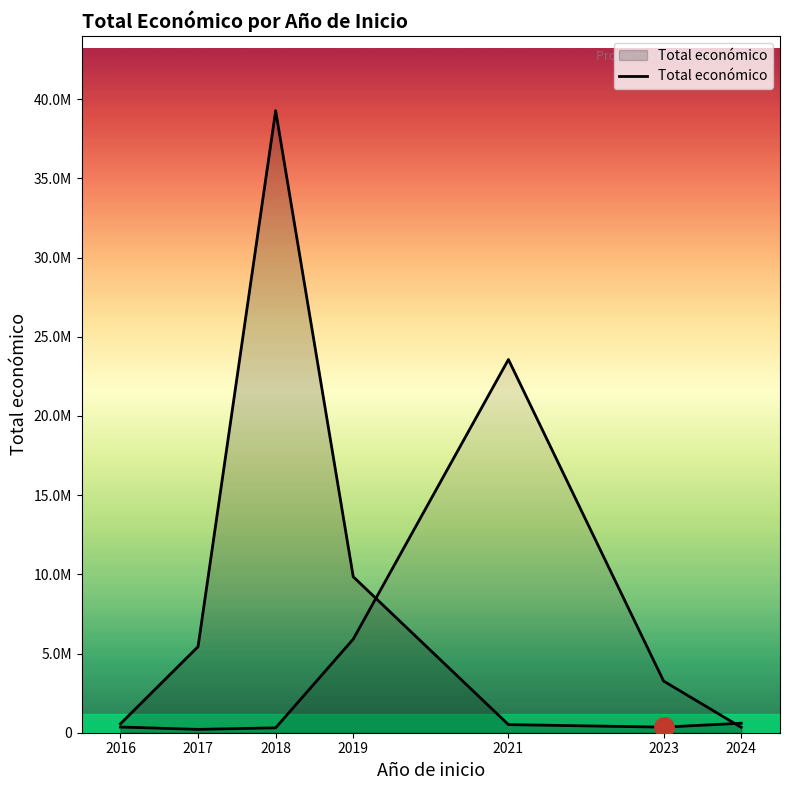

Where is the data nearest to the value 19814252?

2019